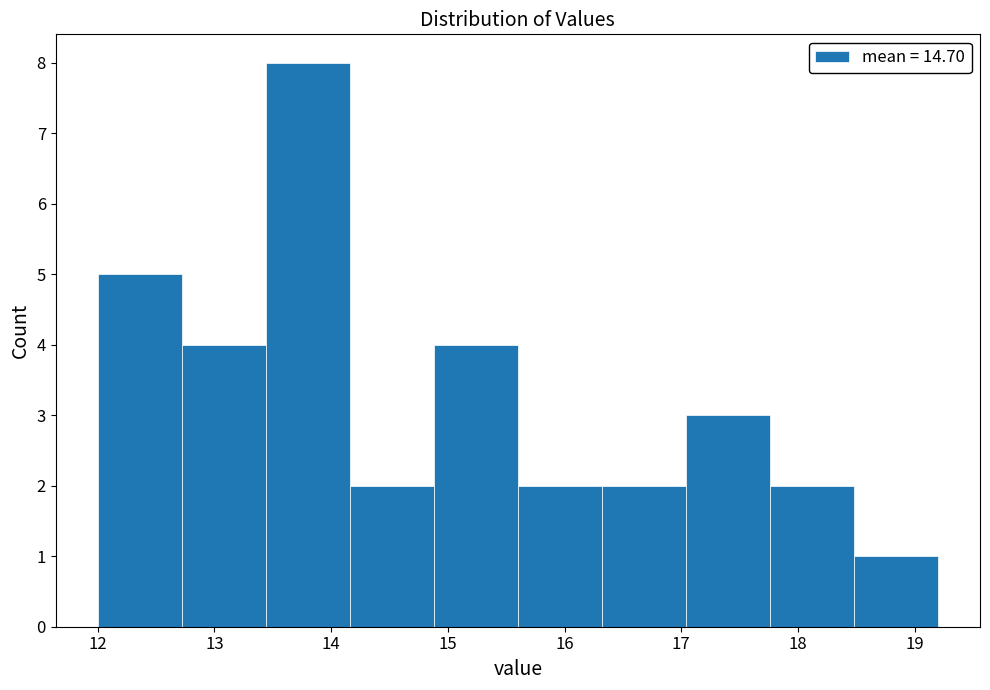

How tall is the bar that spans 18.48 to 19.20 on the x-axis? Neither the bar edges nor the heights are printed on the chart, so give them approximately, as read against the axes.

1